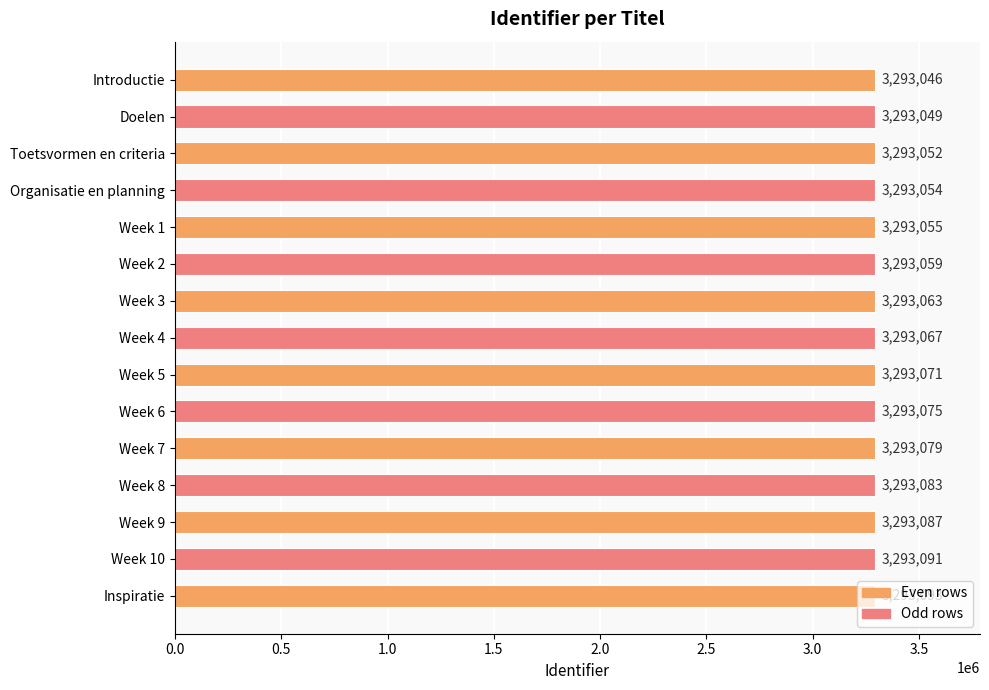

Rank the categories by value from lowest to highest.

Introductie, Doelen, Toetsvormen en criteria, Organisatie en planning, Week 1, Week 2, Week 3, Week 4, Week 5, Week 6, Week 7, Week 8, Week 9, Week 10, Inspiratie